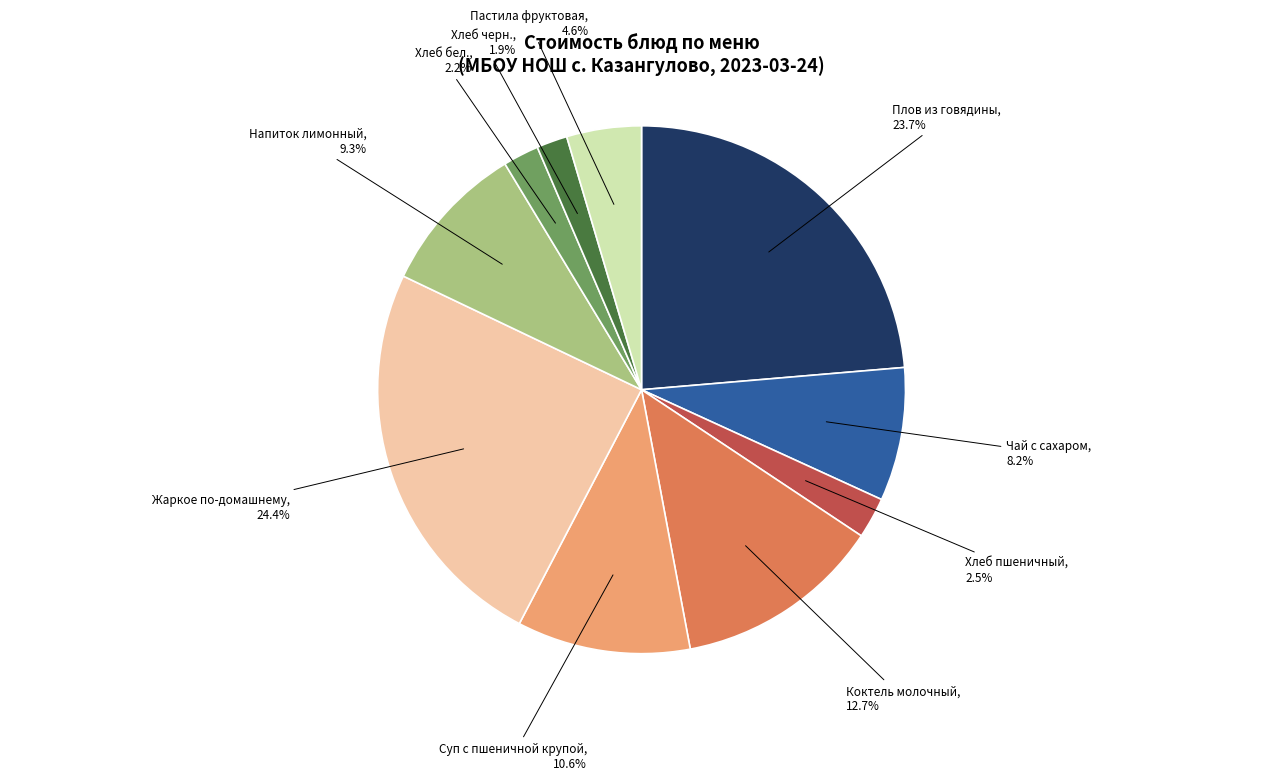

Is there any slice that represents more than half of the pie?

No